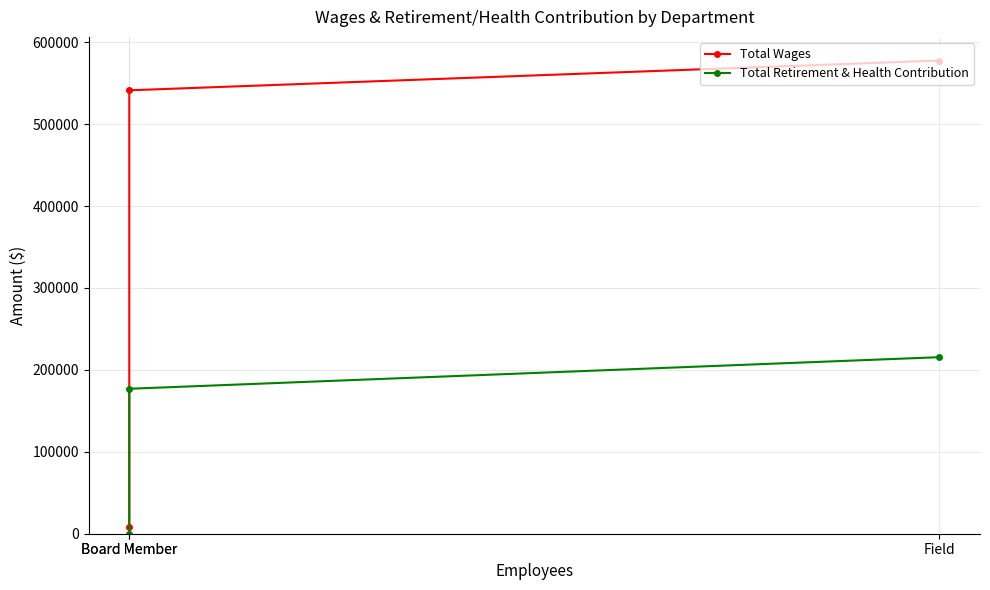

Rank the series by their maximum value, from highest to lowest.

Total Wages, Total Retirement & Health Contribution